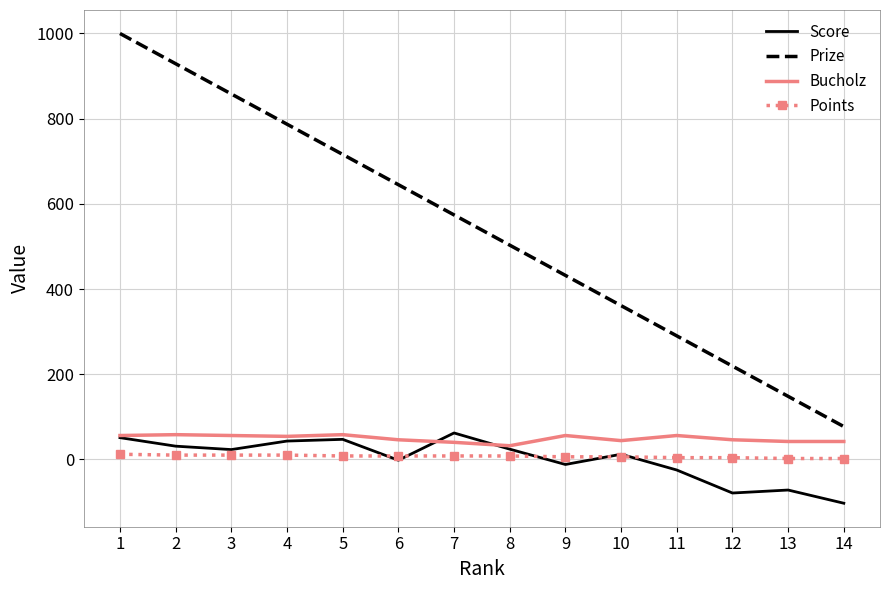

Count the number of categories in the chart.

14